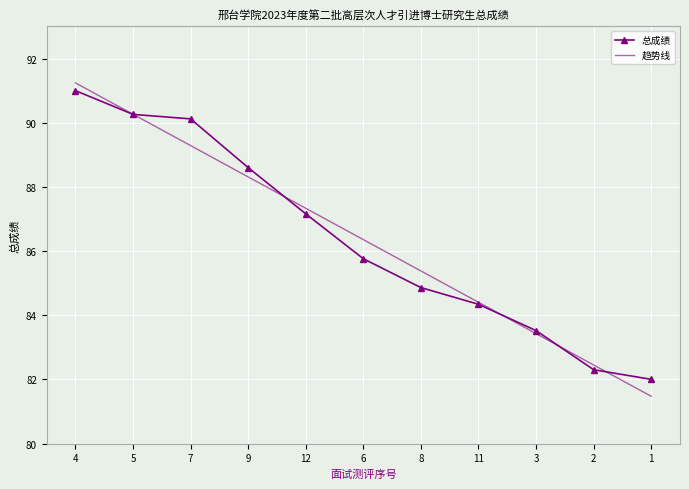

Which series changed the most between 9 and 2?

总成绩